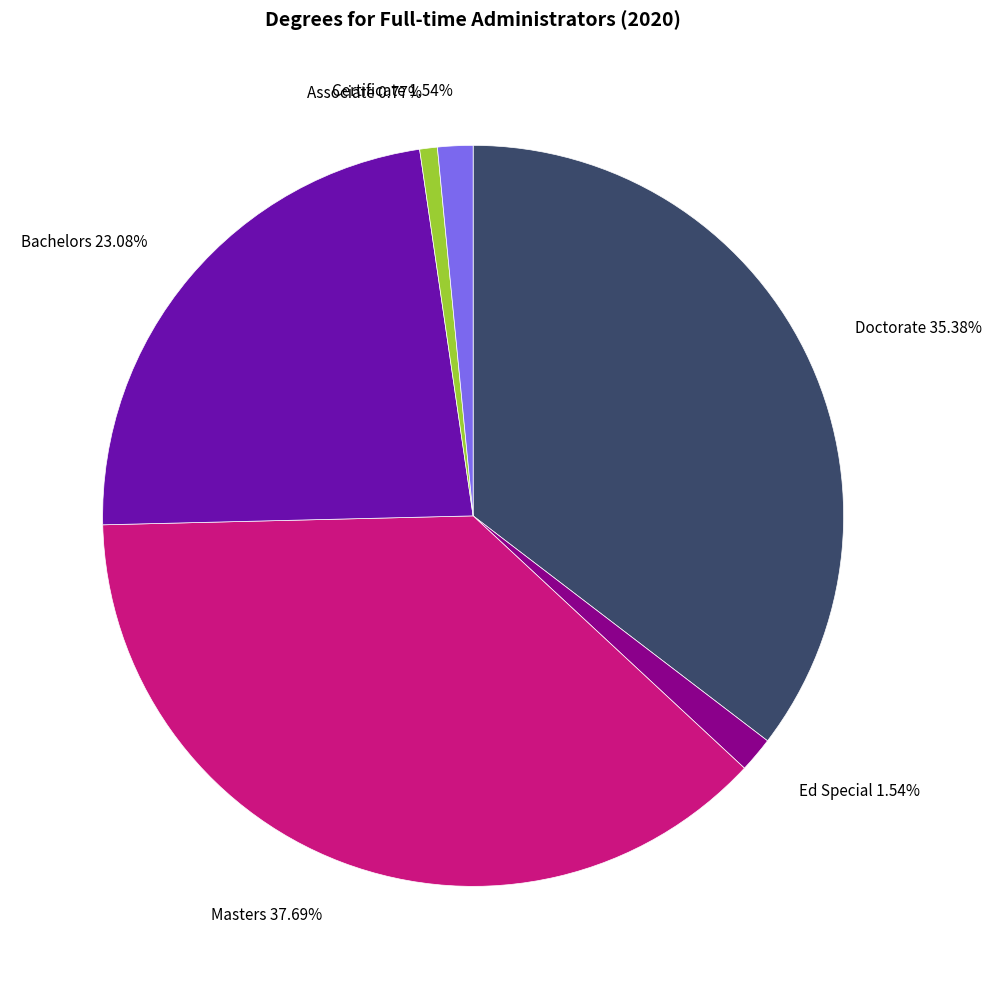

What is the ratio of the value at Doctorate 35.38% to the value at Certificate 1.54%?

23.0